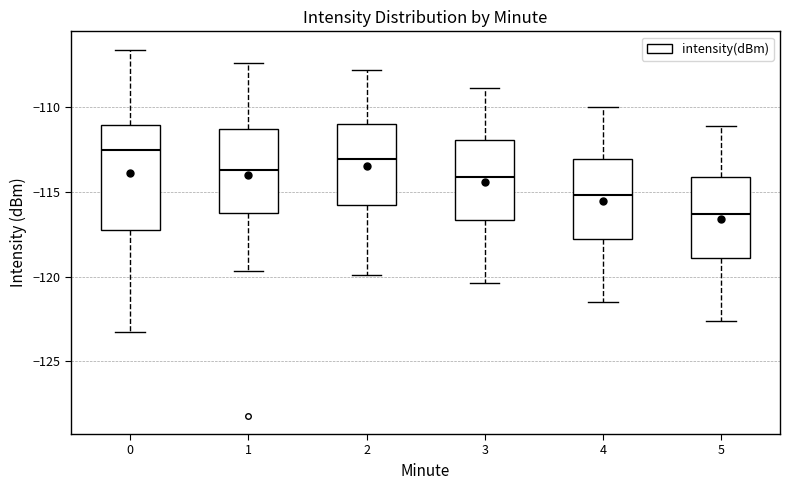

Where does the lower whisker of the box at x = 2 end on the y-axis? The values are not printed on the chart, so give them approximately, as read against the axis.

-120.0